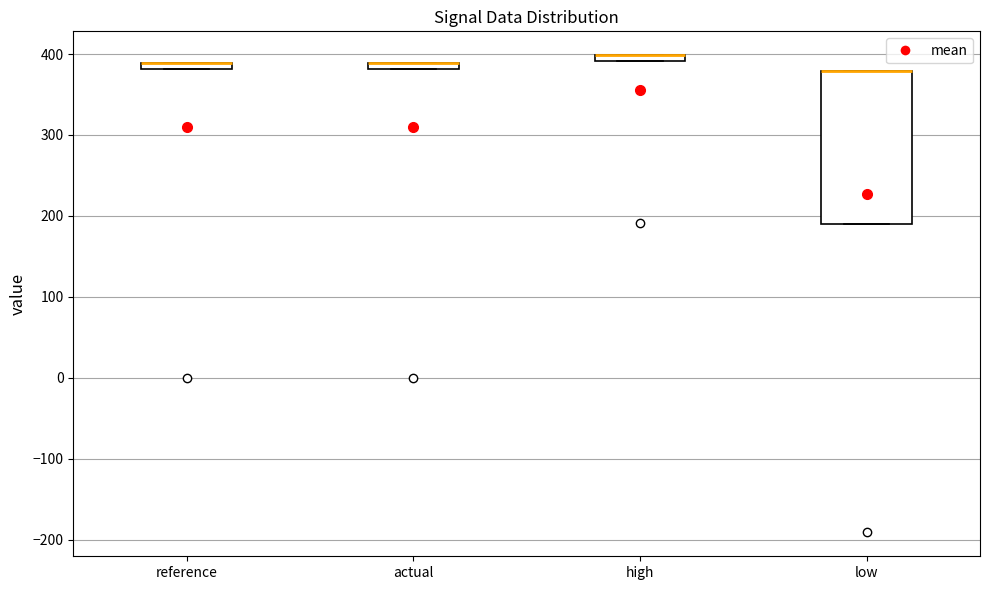

Which box is the tallest, from its lower edge to its upper edge?

low